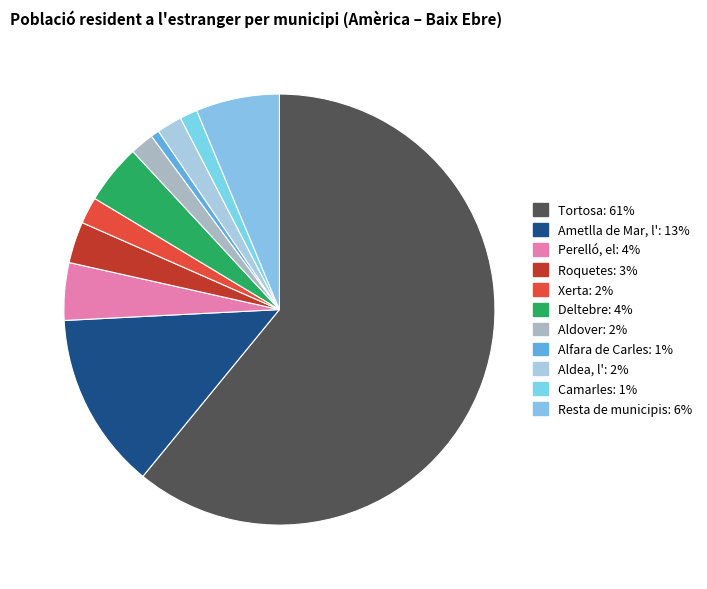

To the nearest percent, what is the difference between the Aldover and Deltebre slice percentages?

3%